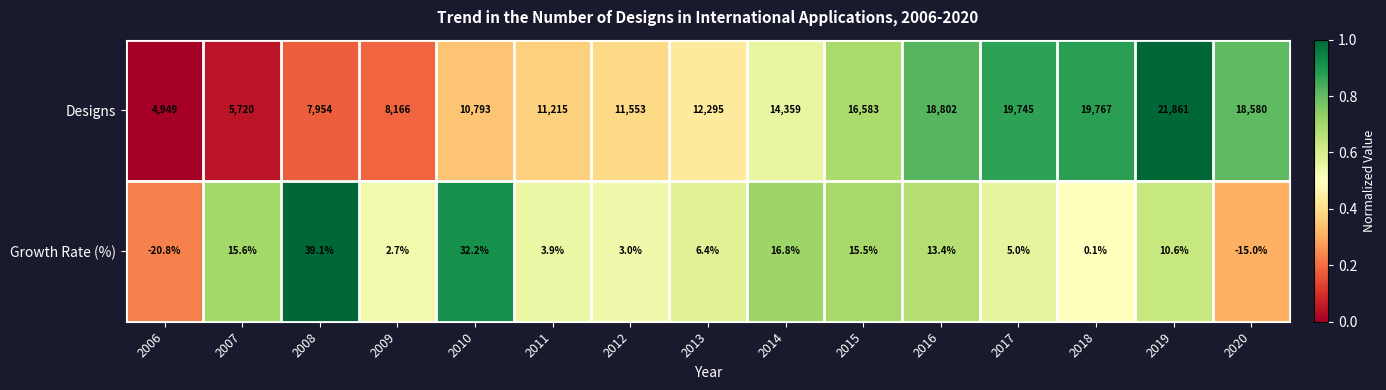

Which category has the lowest value in the Growth Rate (%) series?

2006